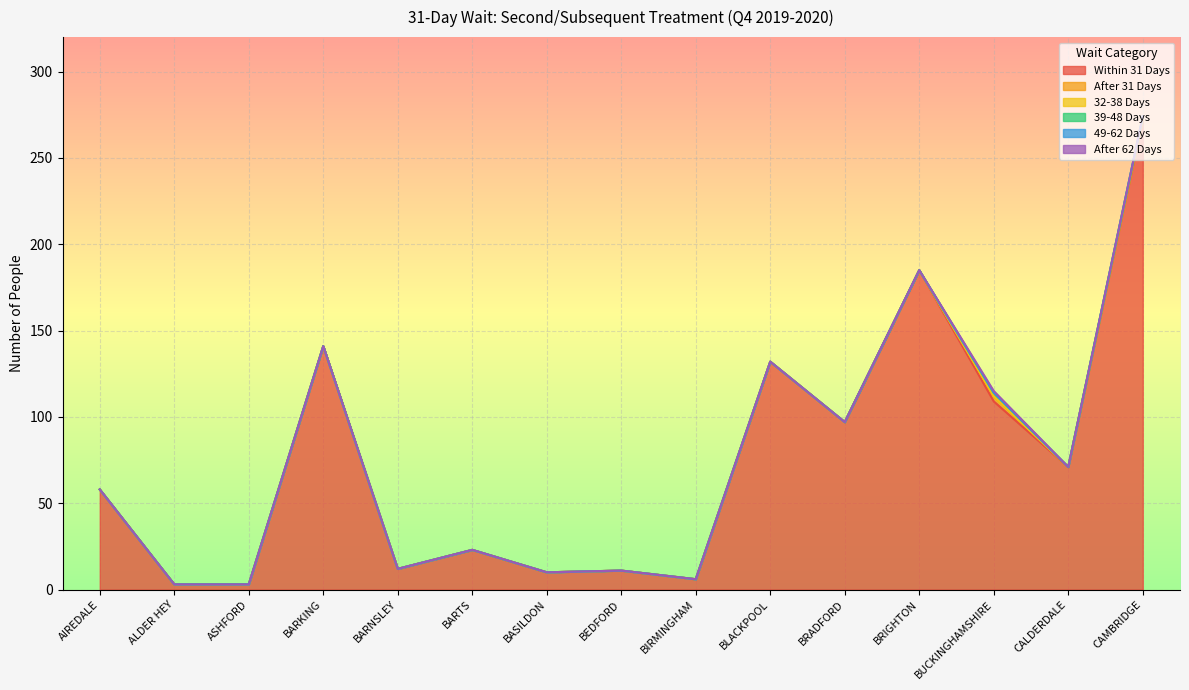

True or false: 39-48 Days and 49-62 Days intersect in this chart.

False